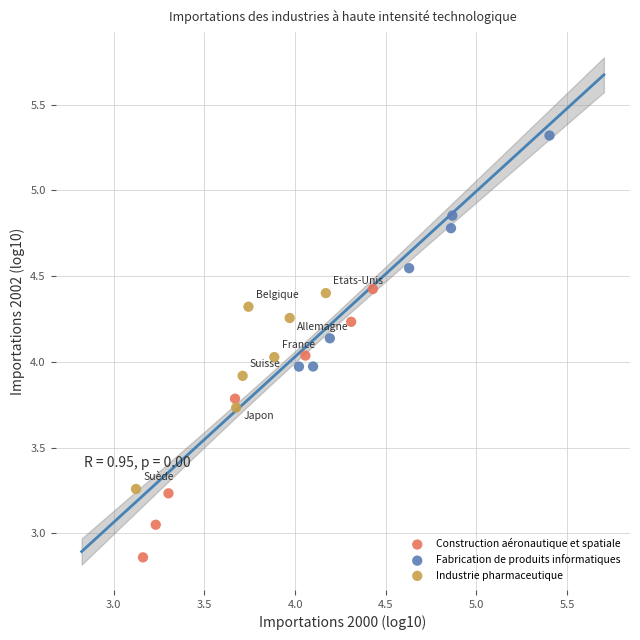

Which series contains the lowest Y value?

Construction aéronautique et spatiale